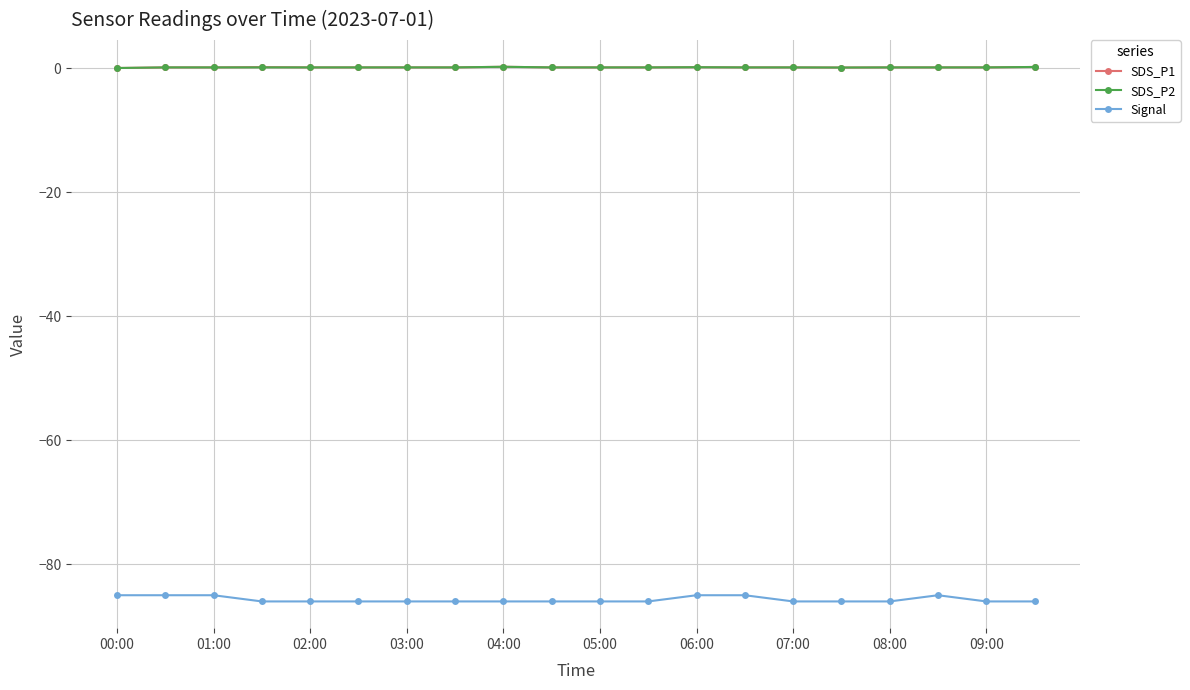

What is the maximum value for Signal?

-85.0